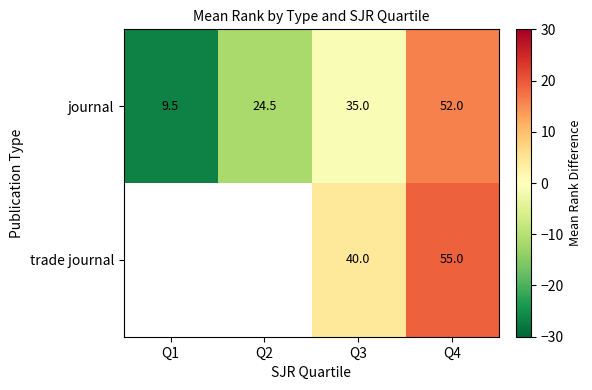

Rank the series at Q3 from lowest to highest value.

journal, trade journal